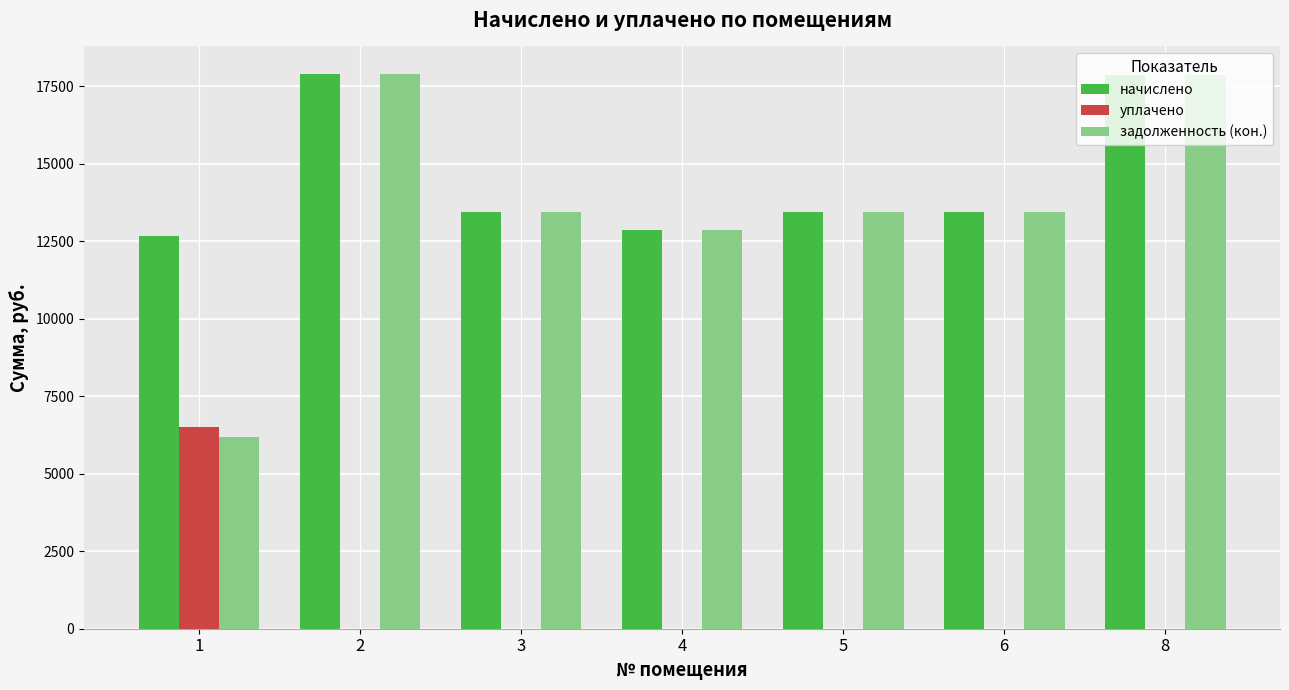

How many groups of bars are there?

7